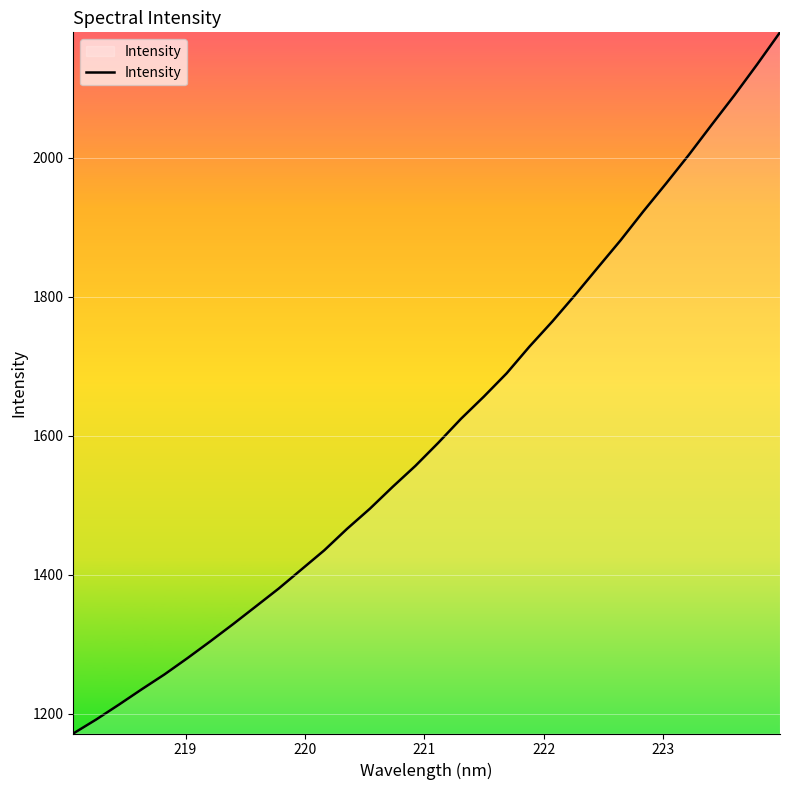

What is the maximum value shown in the chart?

2180.6